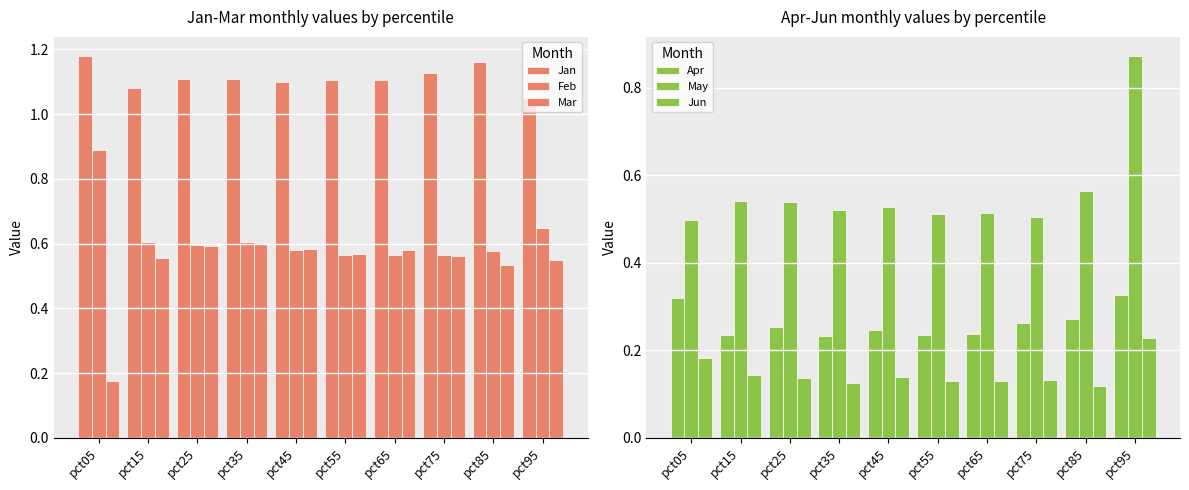

At which label does Jun reach its minimum?

pct85